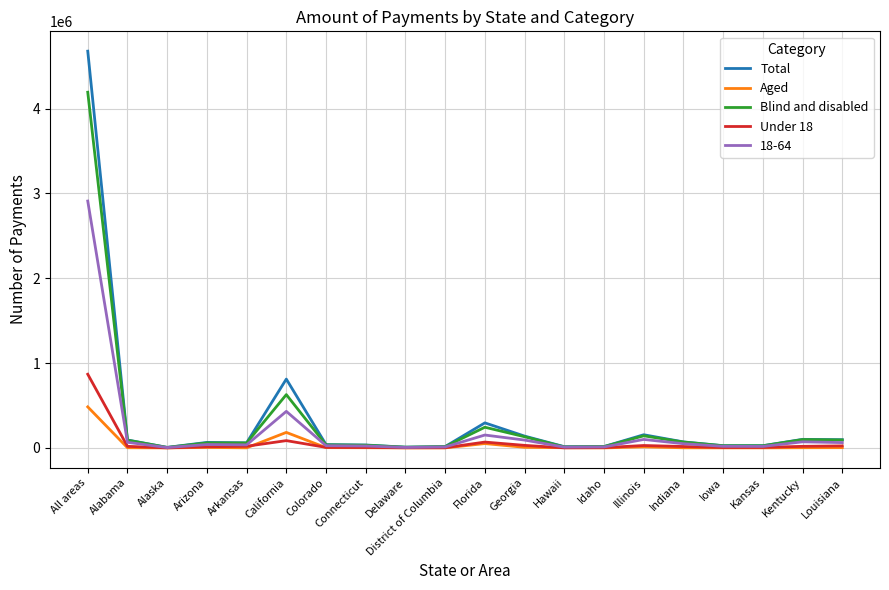

True or false: Under 18 has a value of 16683 at Indiana.

True